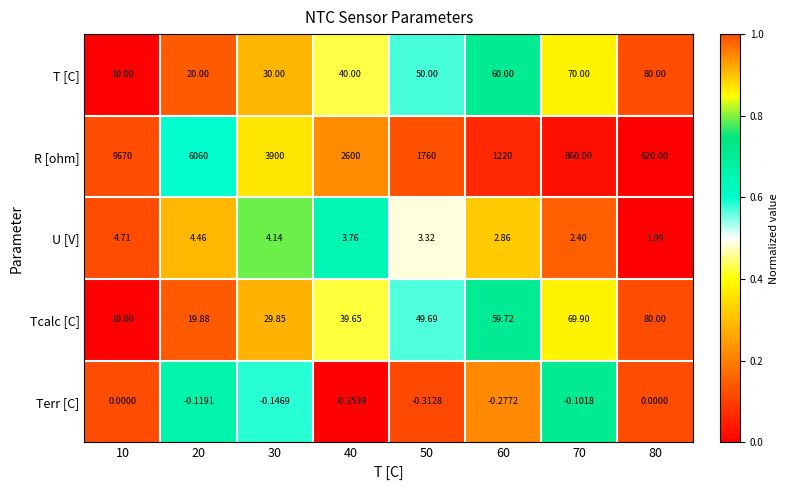

What is the spread (max minus min) of values at 80?

620.0